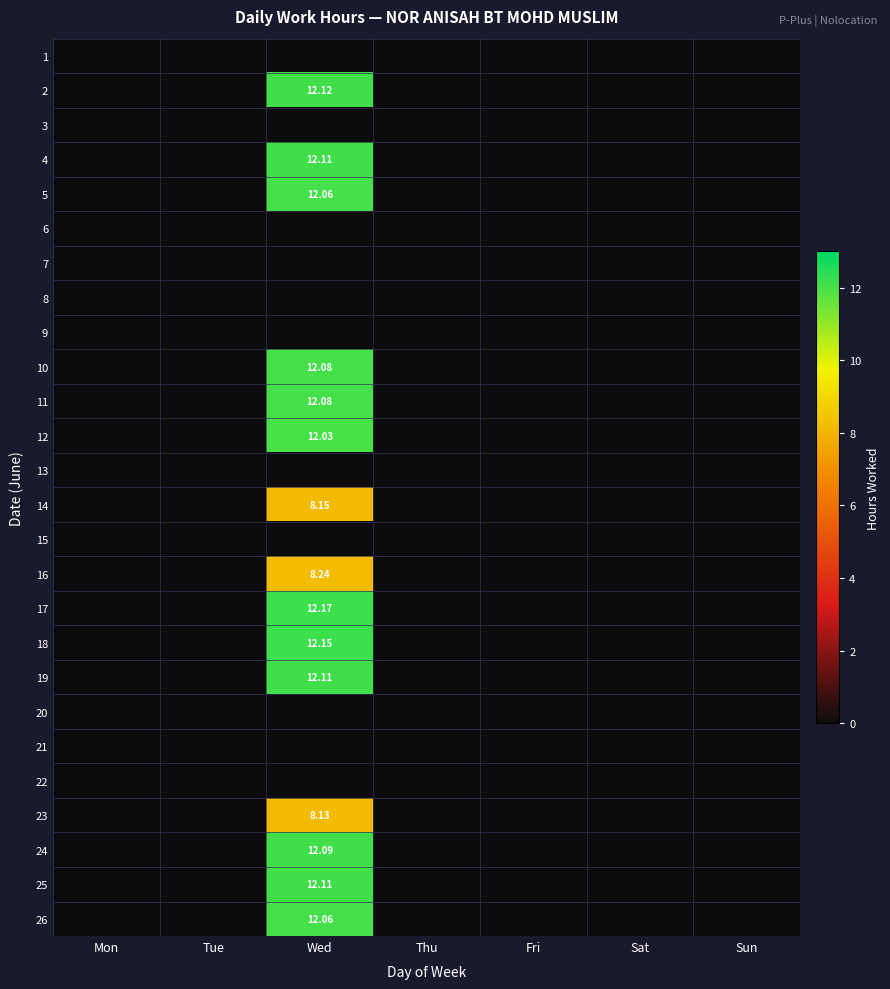

Is the value of 15 at Sat greater than the value of 1 at Fri?

No